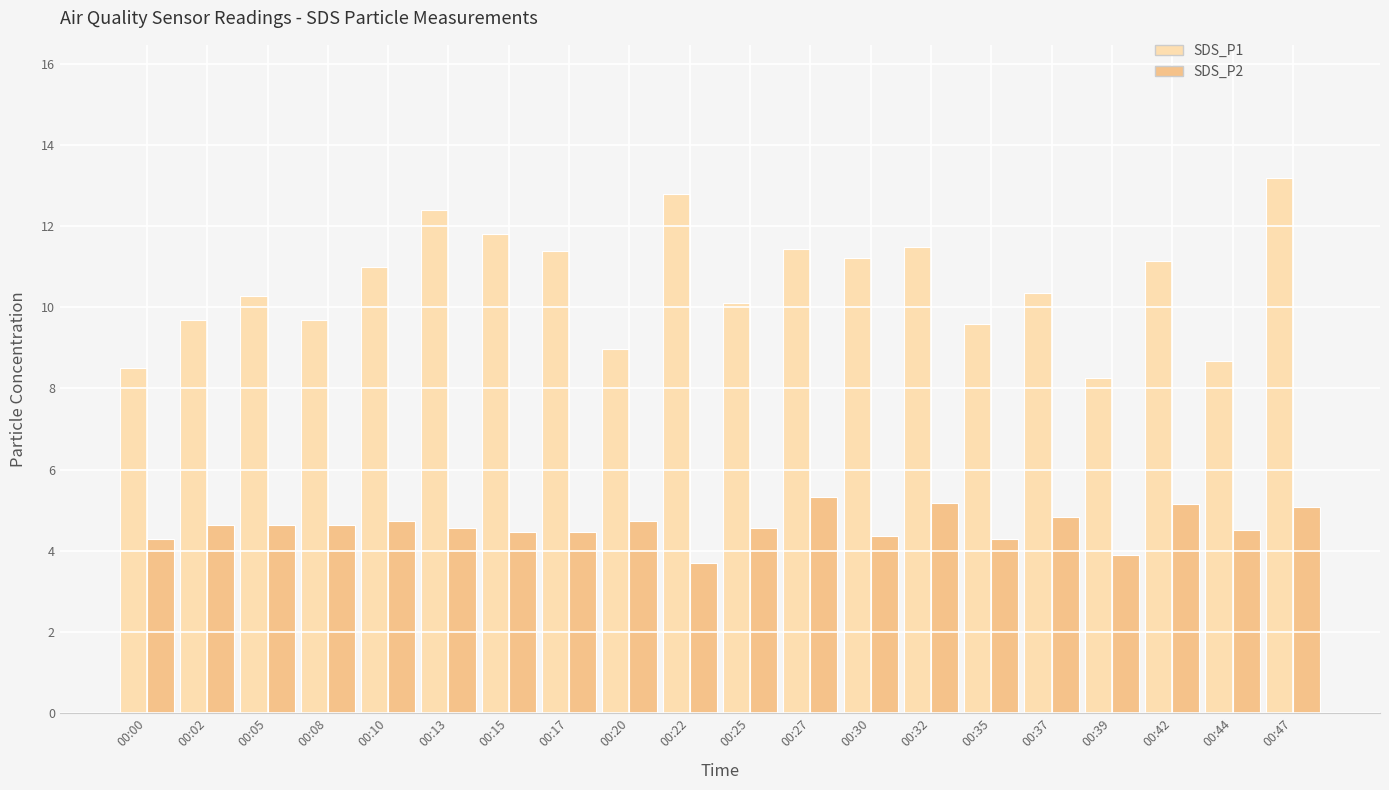

What is the sum of all SDS_P1 values?

212.0